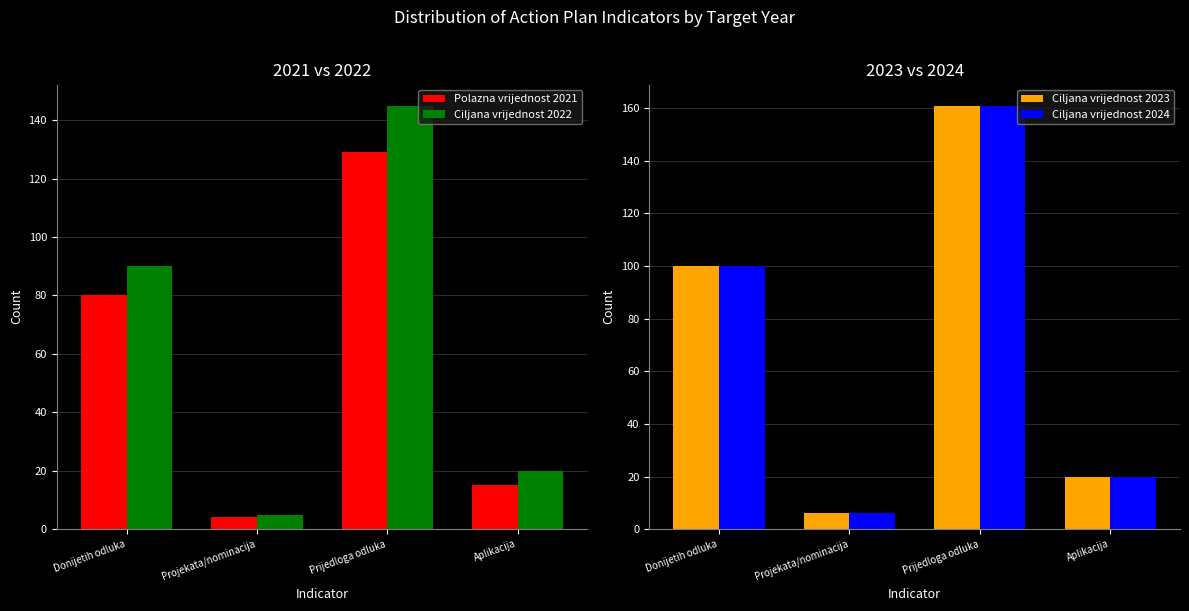

List the series in order of their peak value, lowest first.

Polazna vrijednost 2021, Ciljana vrijednost 2022, Ciljana vrijednost 2023, Ciljana vrijednost 2024